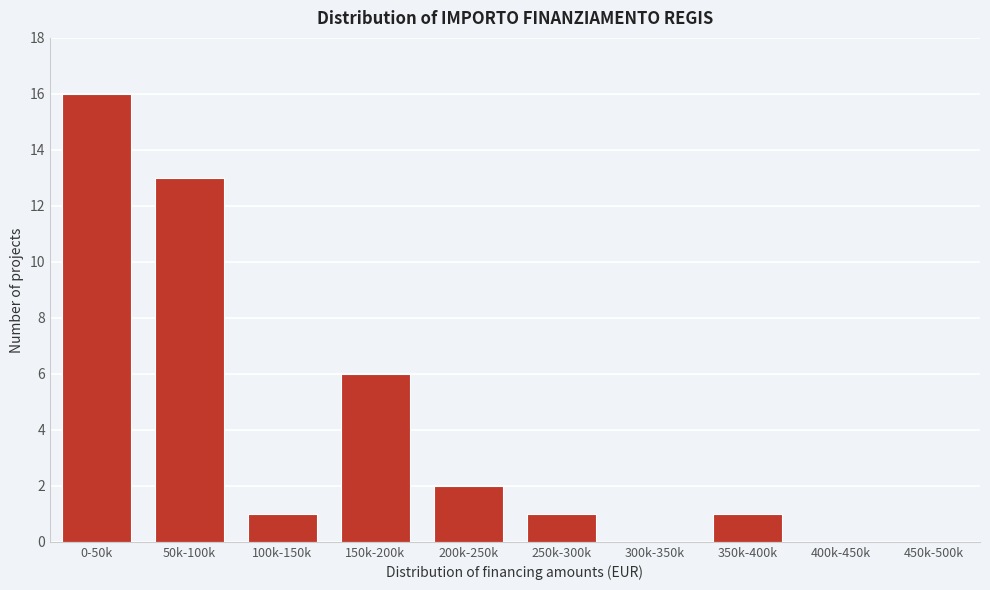

Reading left to right, extract all data points from this chart.

0-50k=16	50k-100k=13	100k-150k=1	150k-200k=6	200k-250k=2	250k-300k=1	300k-350k=0	350k-400k=1	400k-450k=0	450k-500k=0